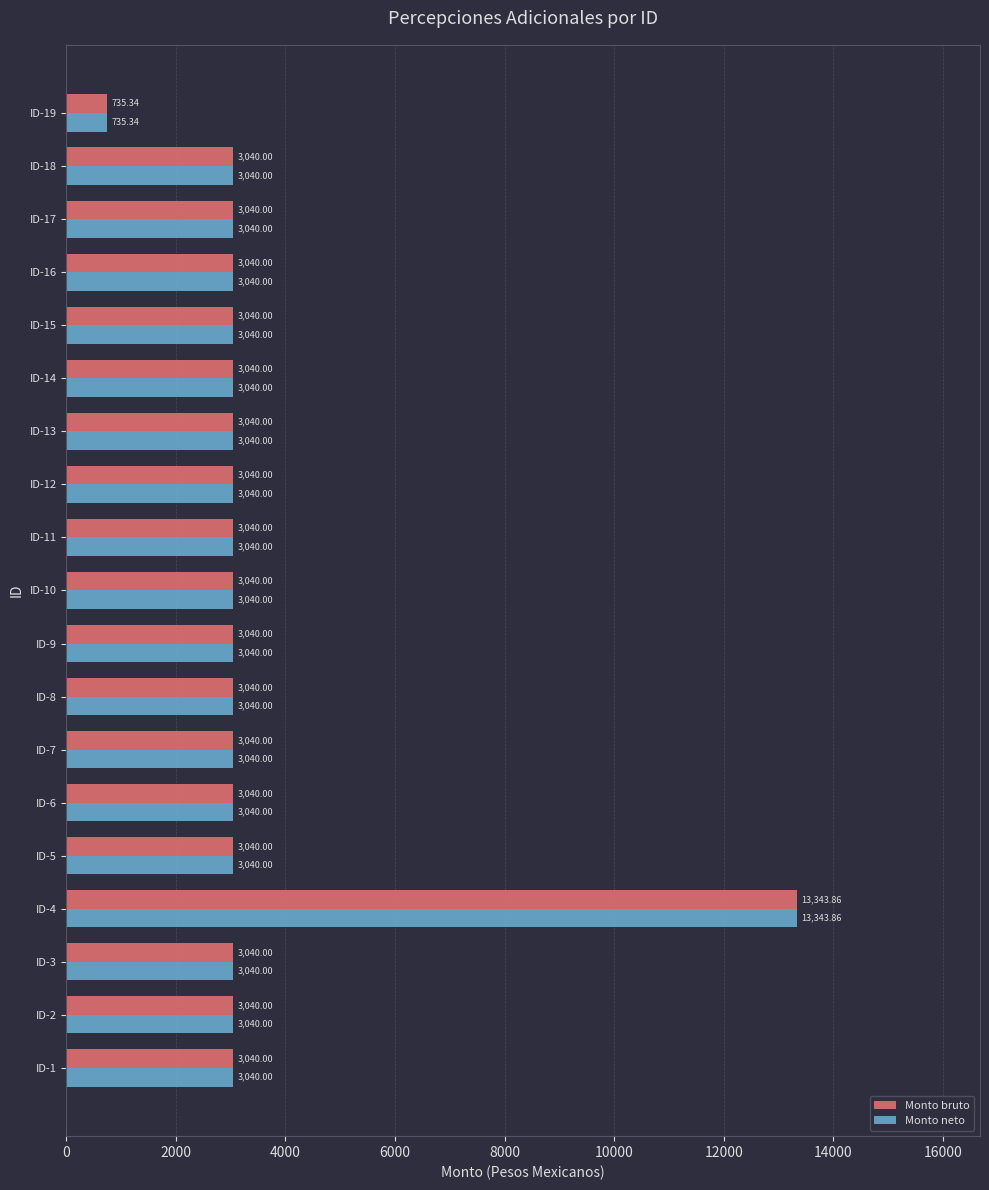

At which category is the sum across all series the highest?

ID-4